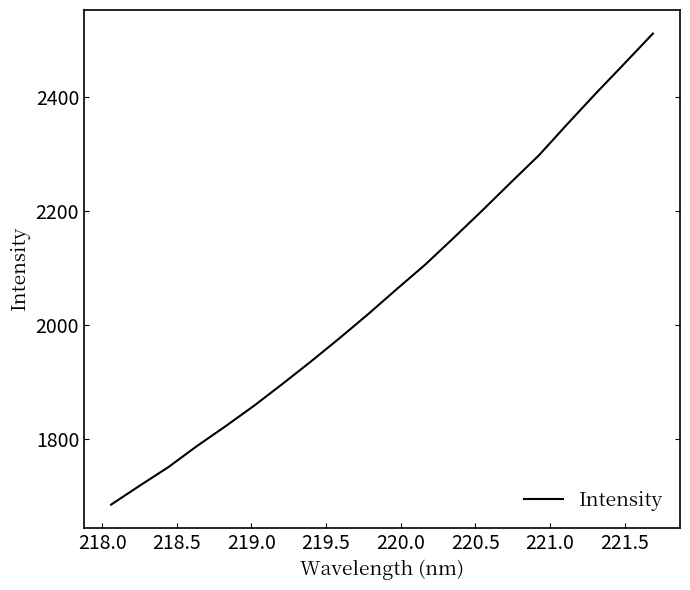

What is the smallest value displayed?

1685.1